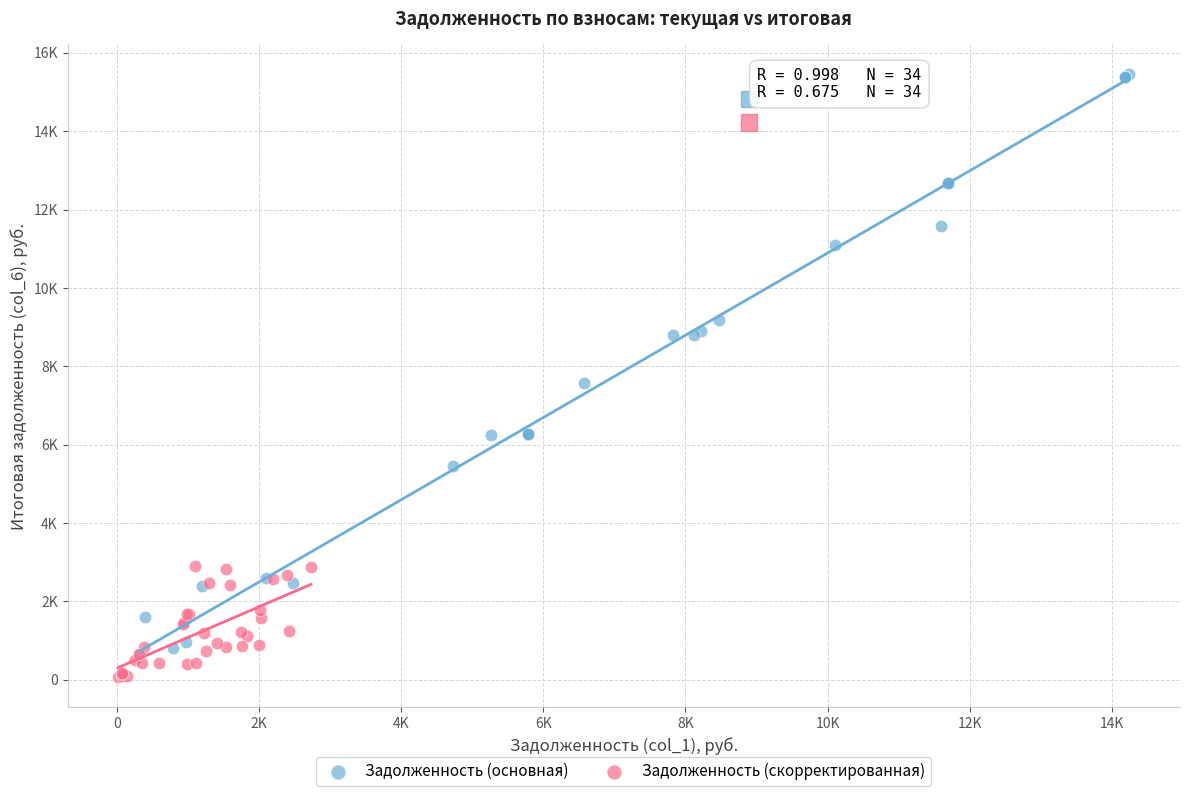

Which series reaches the minimum Y coordinate?

Задолженность (скорректированная)